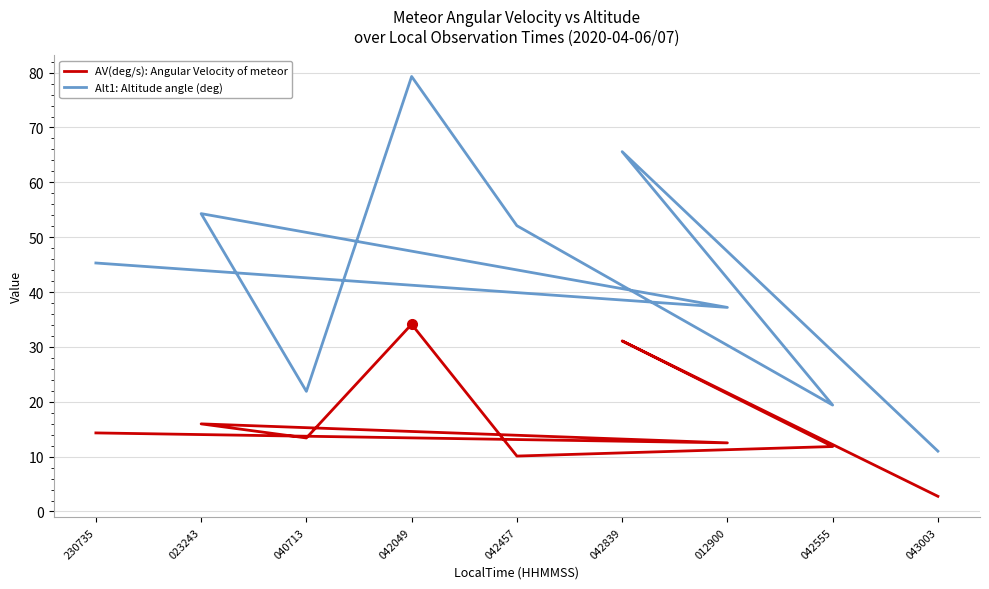

The AV(deg/s): Angular Velocity of meteor series shows 4.4 at 012900. True or false?

False